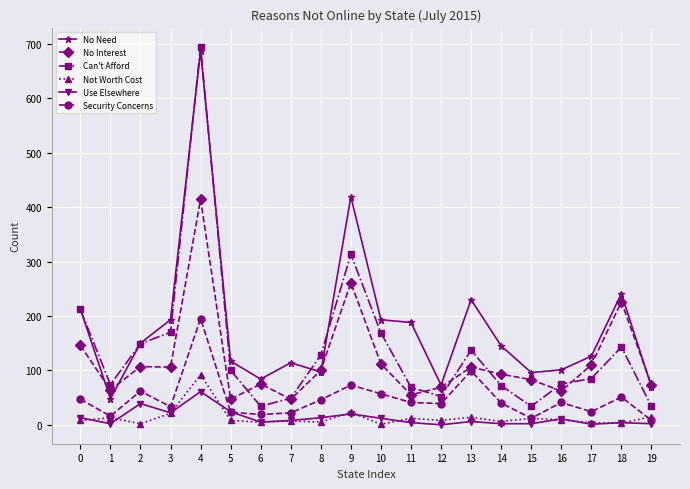

Which category has the highest value across all series?

4